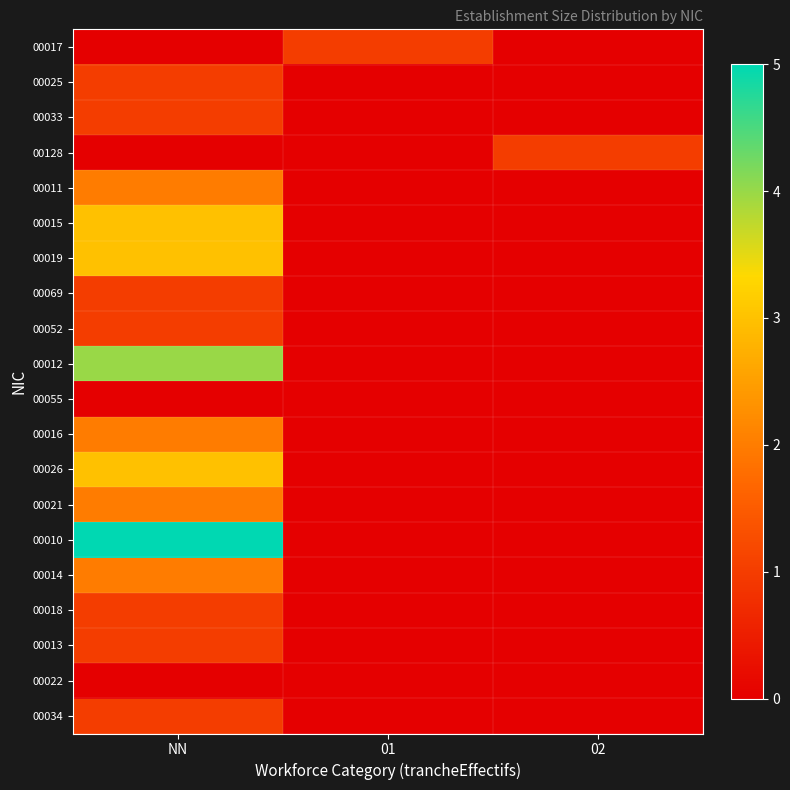

Count the number of categories in the chart.

3